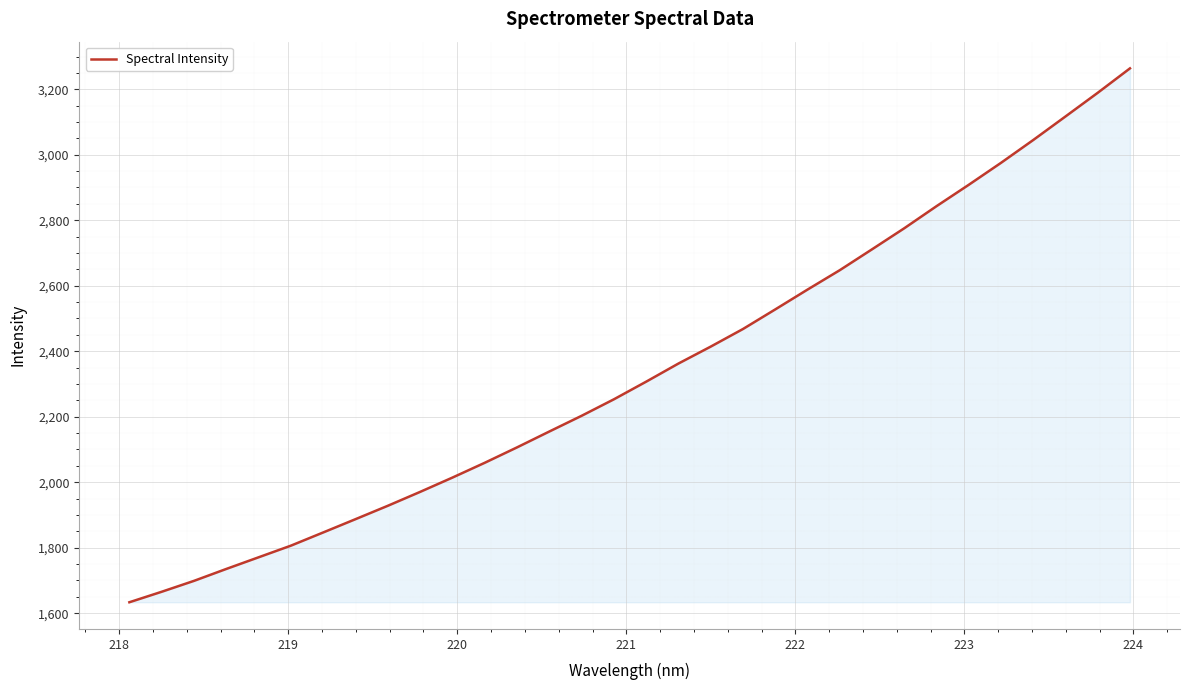

What is the minimum value shown in the chart?

1633.5